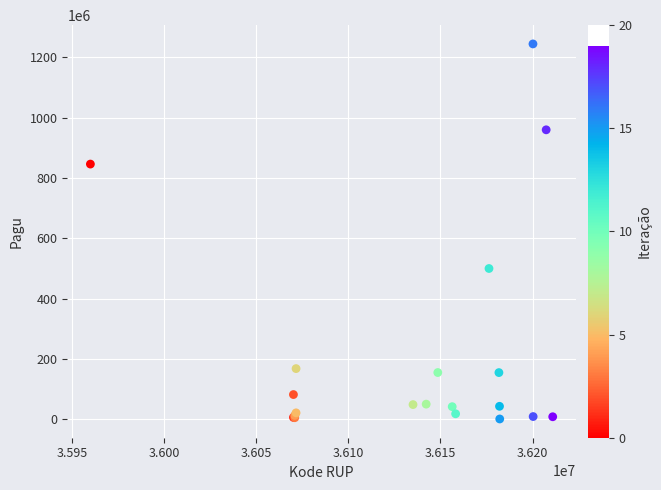

What Y value in the scatter plot is closest to 622840000?

499932000